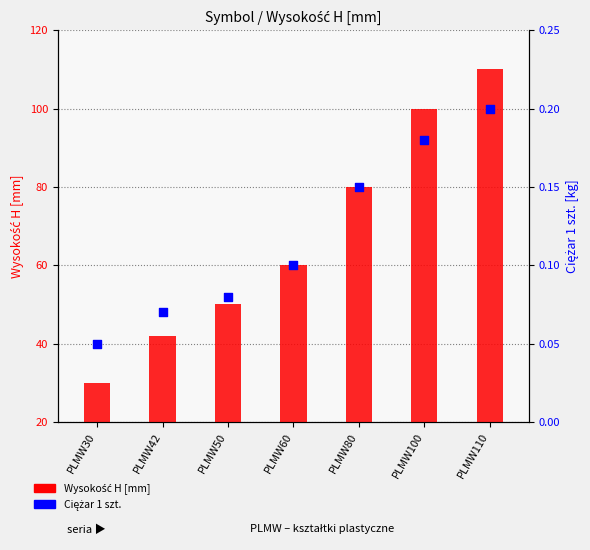

Which series has the largest Y range (max minus min)?

Wysokość H [mm]